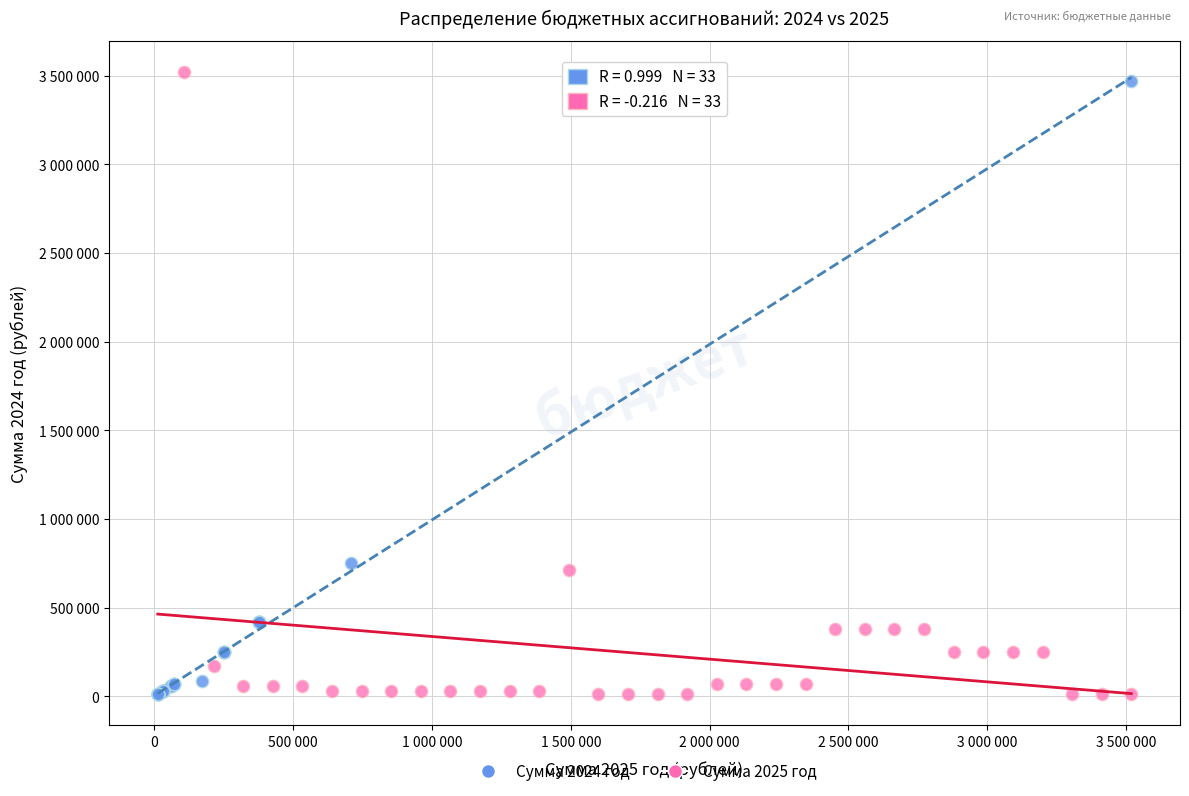

What are all the series names shown in the legend?

Сумма 2024 год, Сумма 2025 год